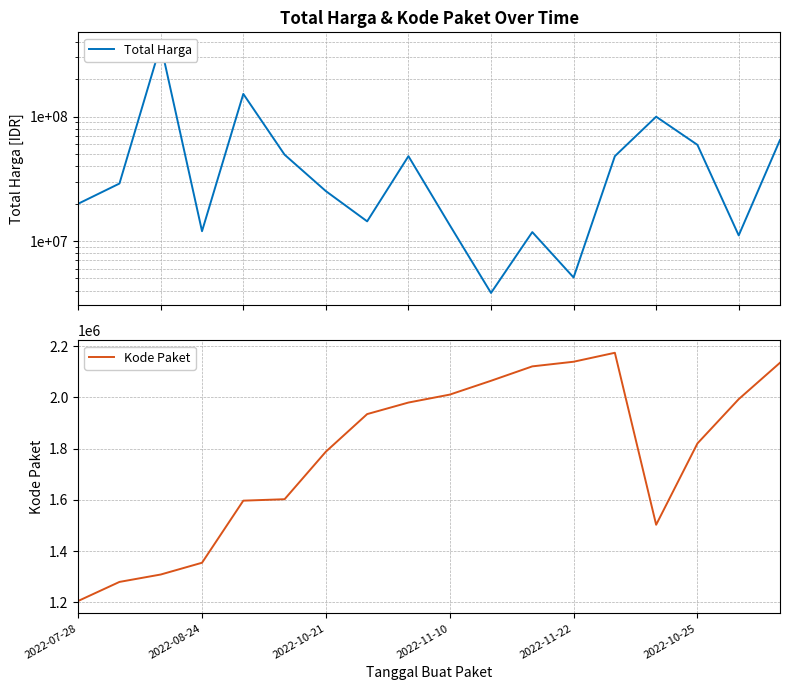

What is the lowest value of the Kode Paket series?

1205257